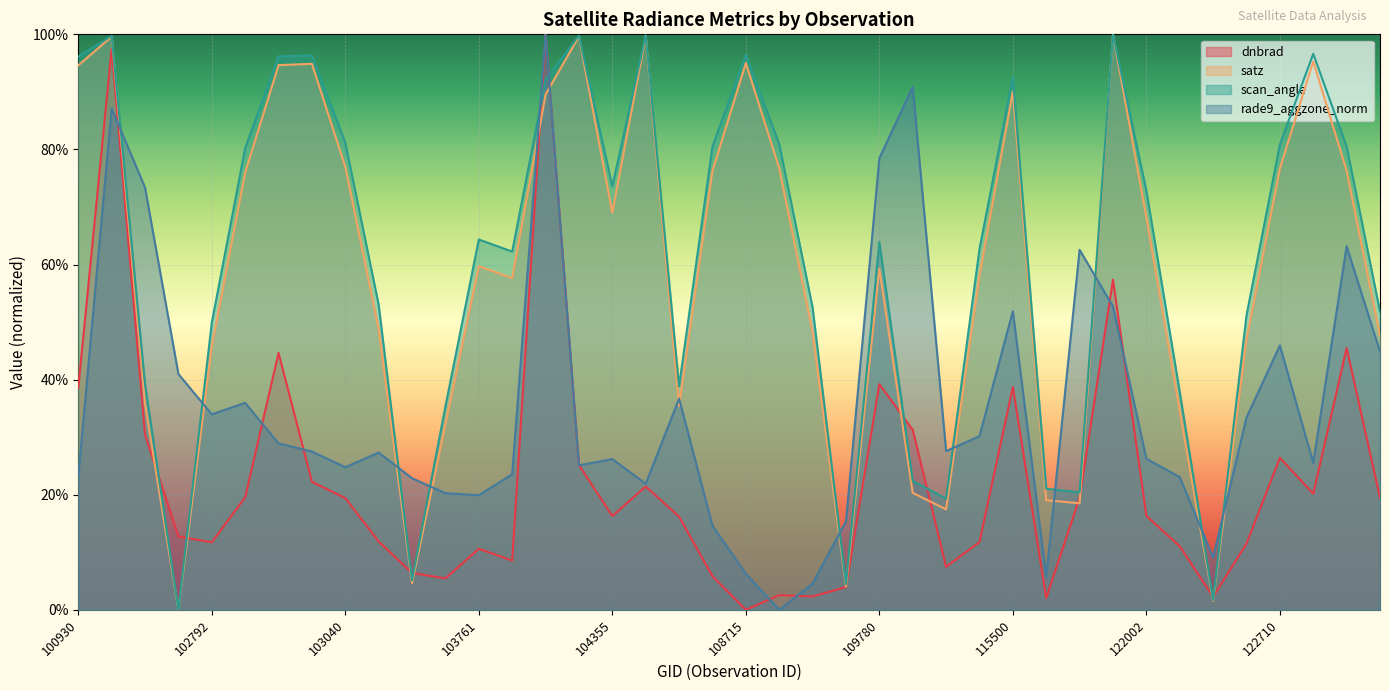

How many data points does each series have?

40